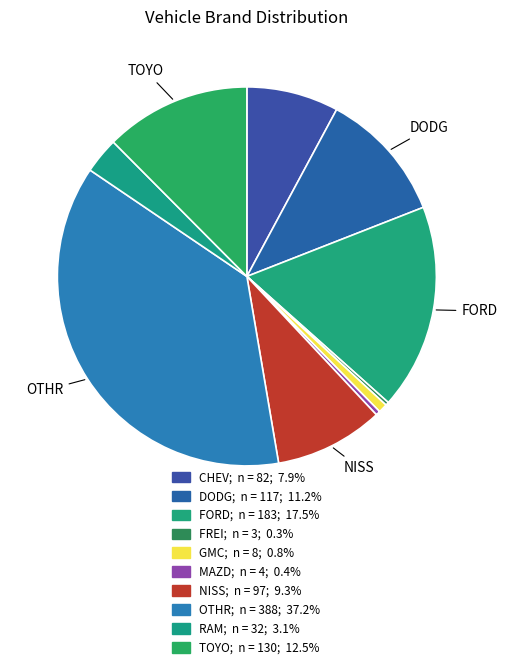

What portion of the pie excludes OTHR?

62.8%